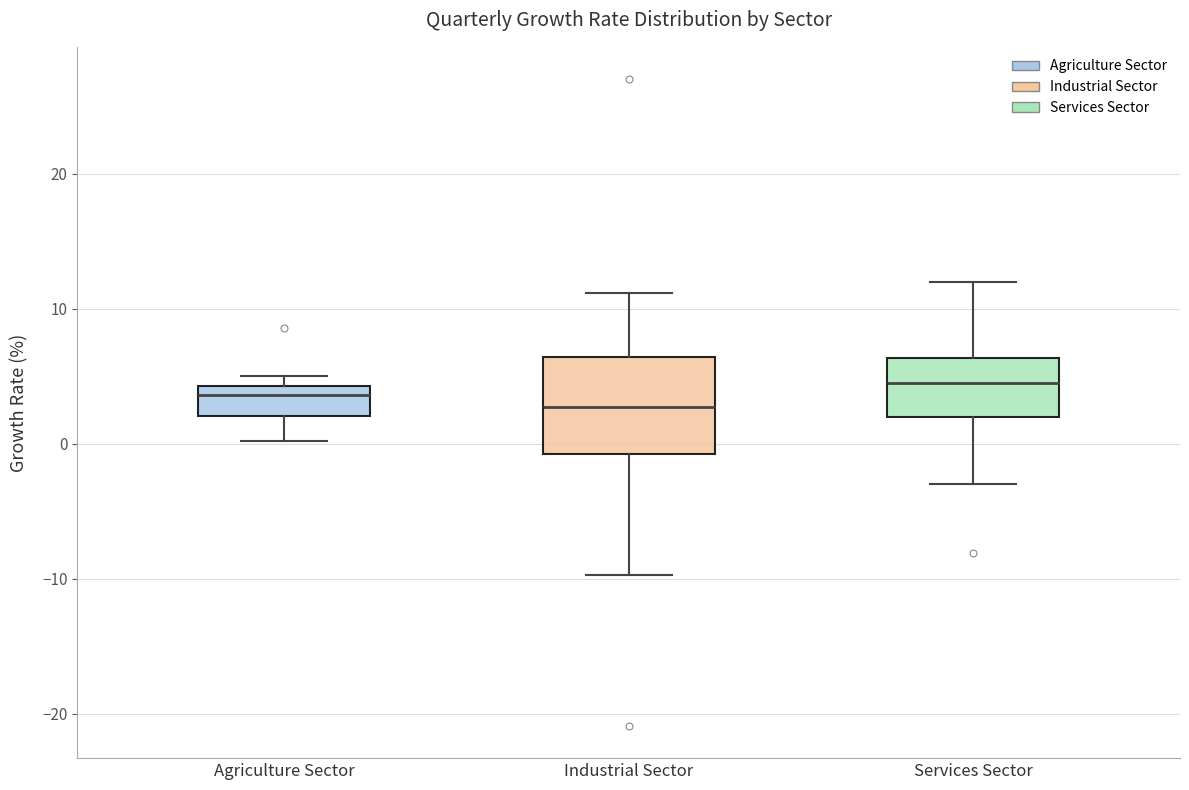

Comparing the boxes themselves (not the whiskers), which one is the tallest?

Industrial Sector